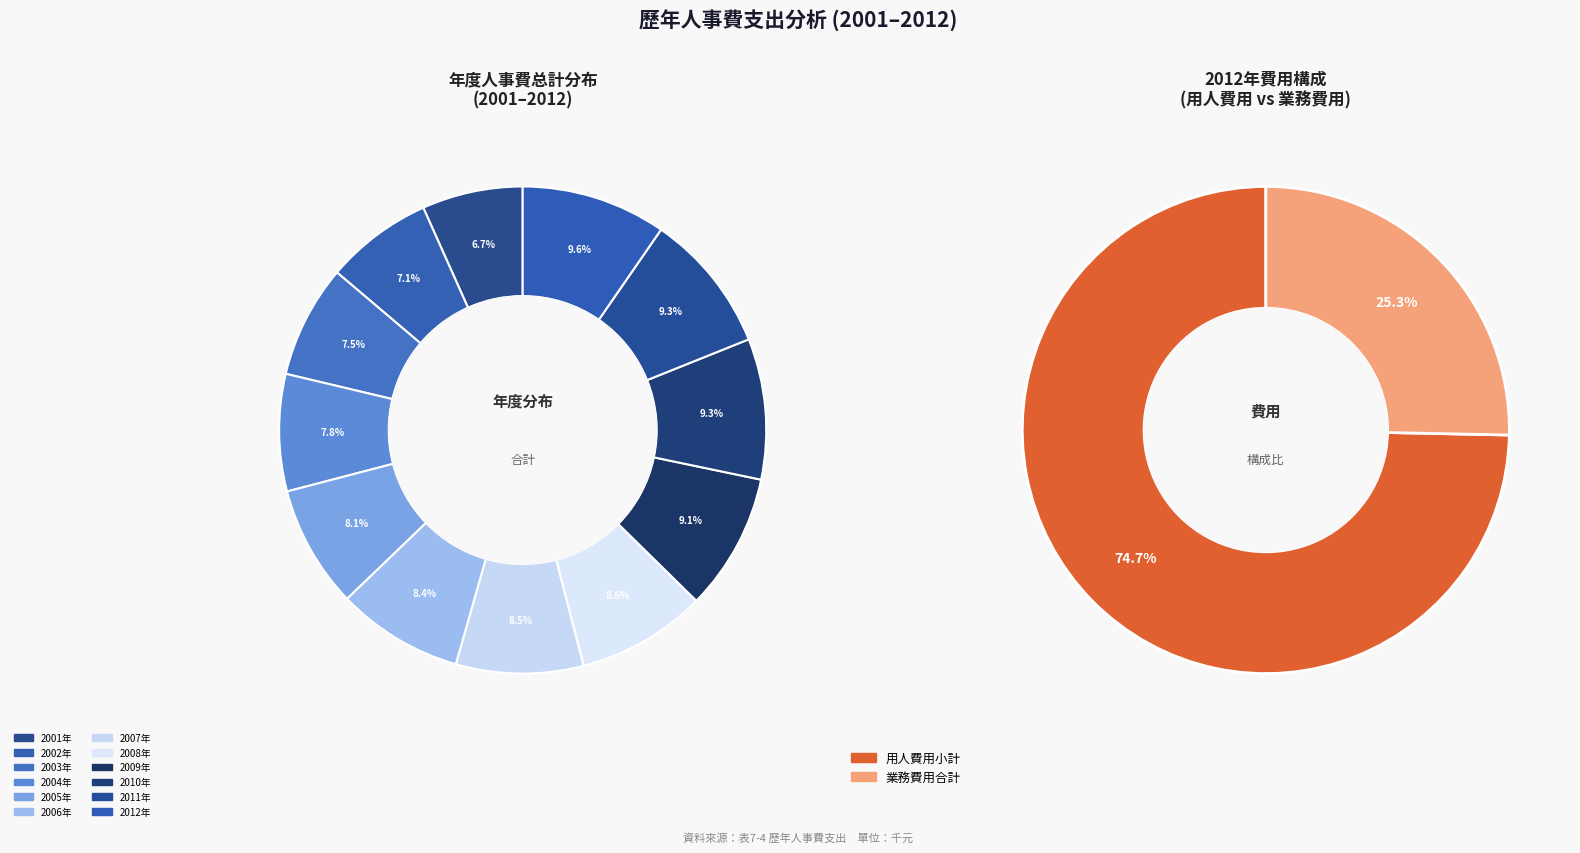

Count the number of slices in the pie.

12